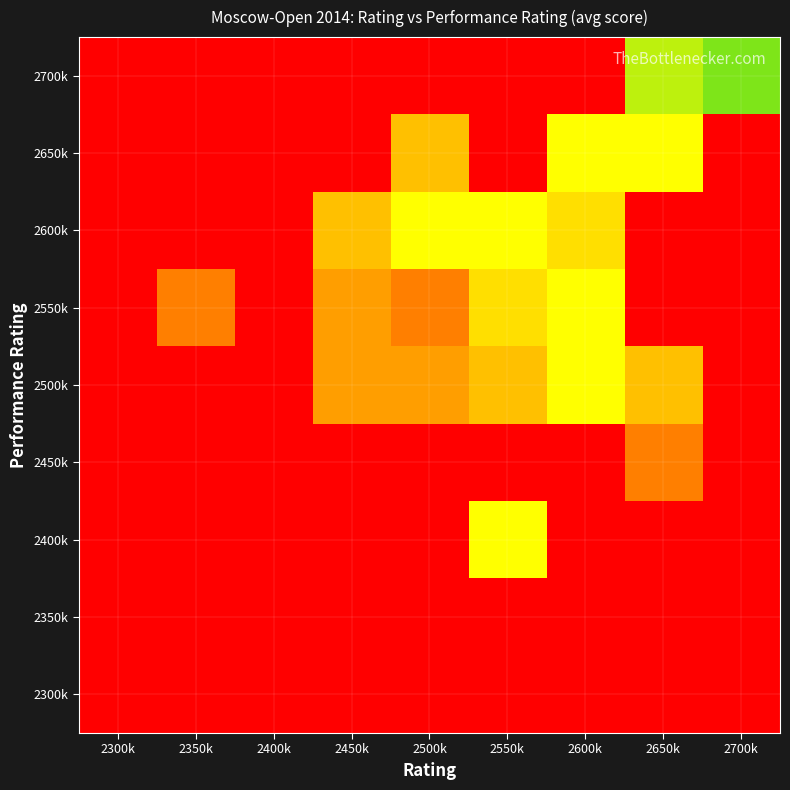

What is the smallest value displayed?

3.5